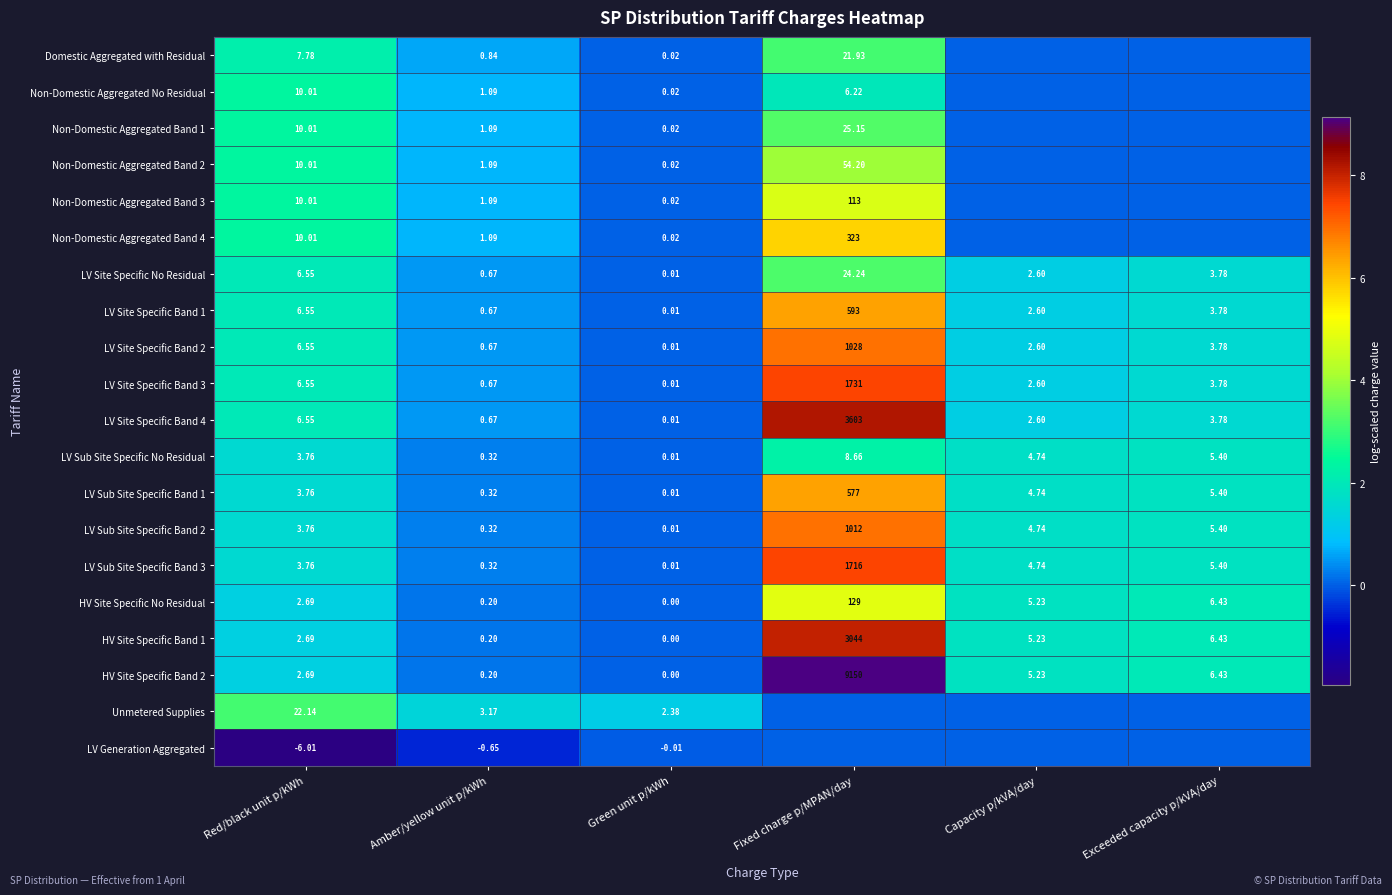

At how many categories does at least one series exceed 7?

1